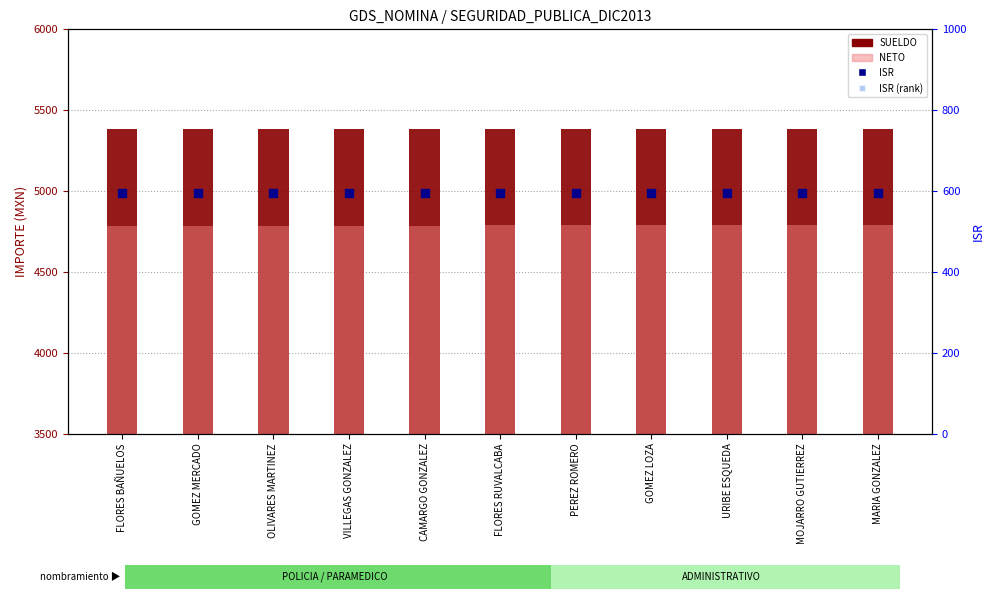

What are all the series names shown in the legend?

SUELDO, NETO, ISR, ISR (rank)